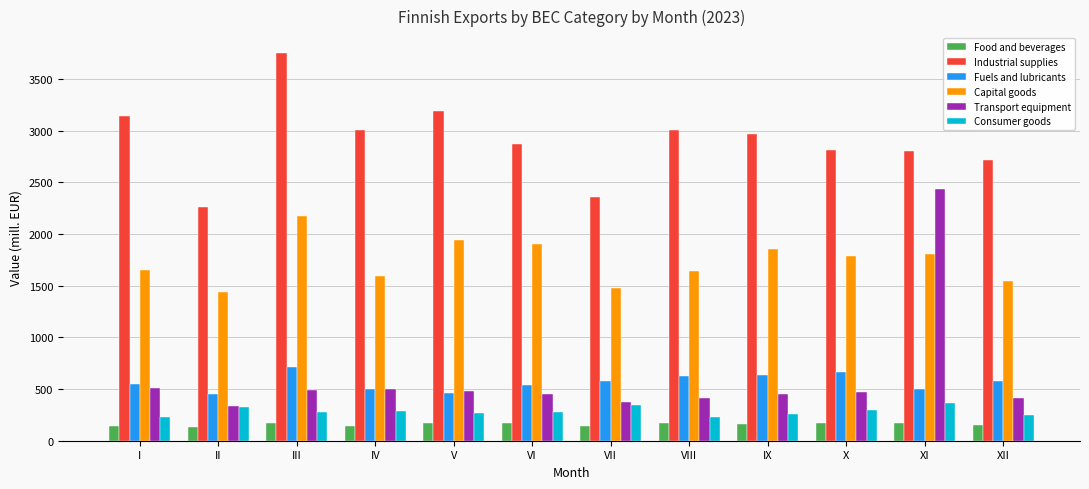

List the series in order of their peak value, lowest first.

Food and beverages, Consumer goods, Fuels and lubricants, Capital goods, Transport equipment, Industrial supplies